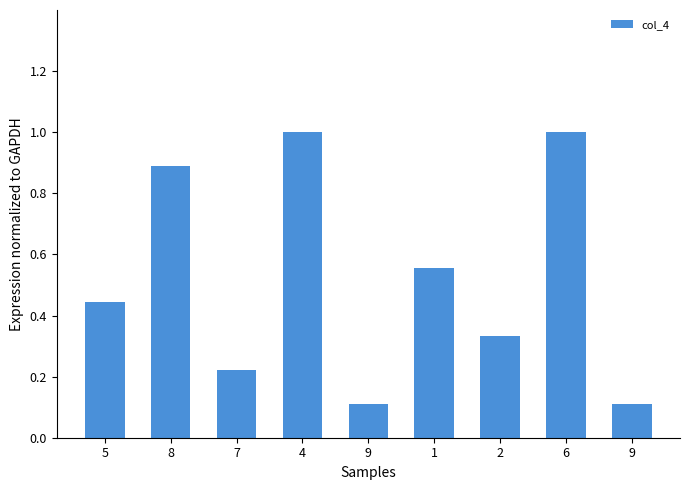

Reading left to right, transcribe all the data shown in this chart.

0.4	0.9	0.2	1.0	0.1	0.6	0.3	1.0	0.1